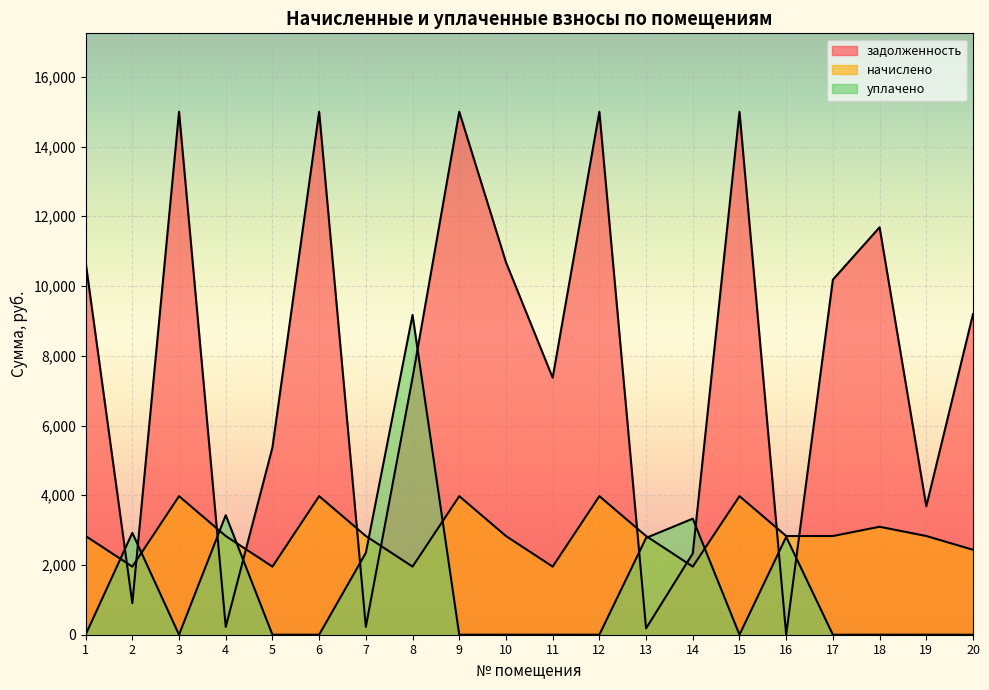

Is the value of начислено at 18 greater than the value of уплачено at 20?

Yes